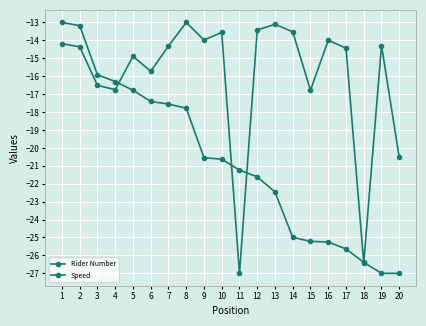

How many categories are shown in the chart?

20